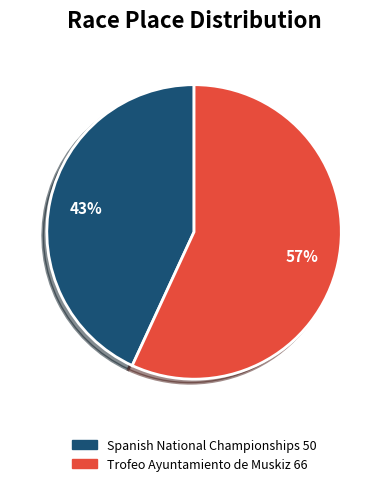

To the nearest percent, what is the difference between the Spanish National Championships and Trofeo Ayuntamiento de Muskiz slice percentages?

14%